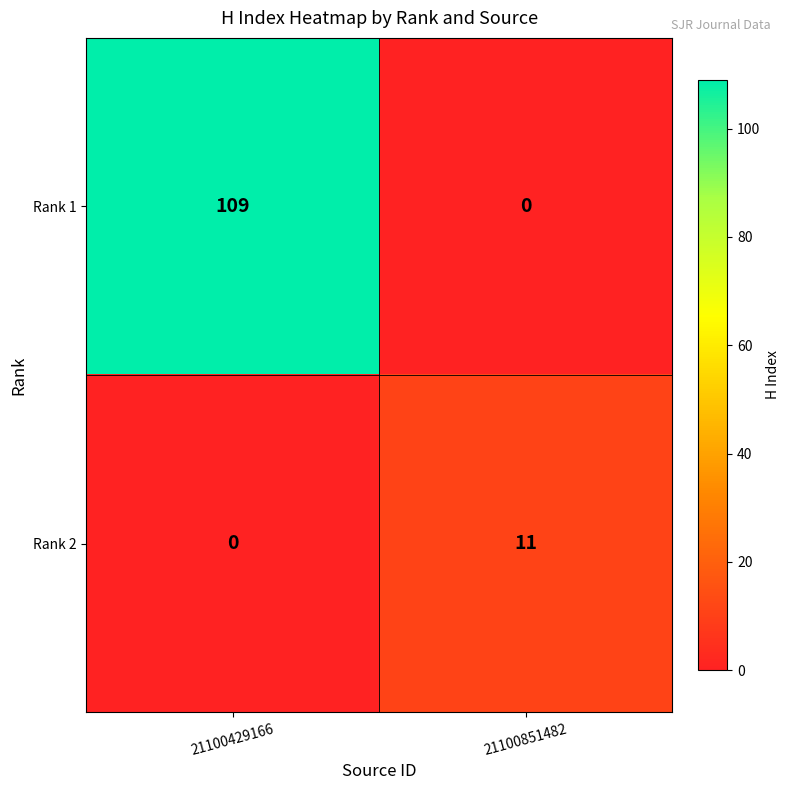

The value of Rank 2 at 21100851482 is 11. True or false?

True